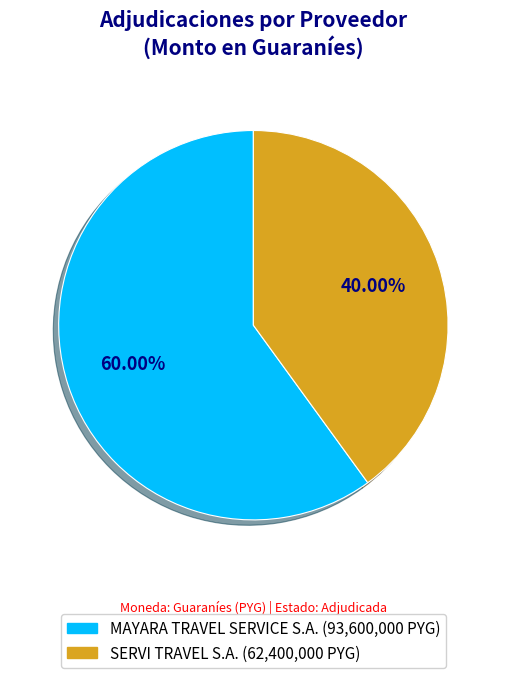

How many slices are in this pie chart?

2